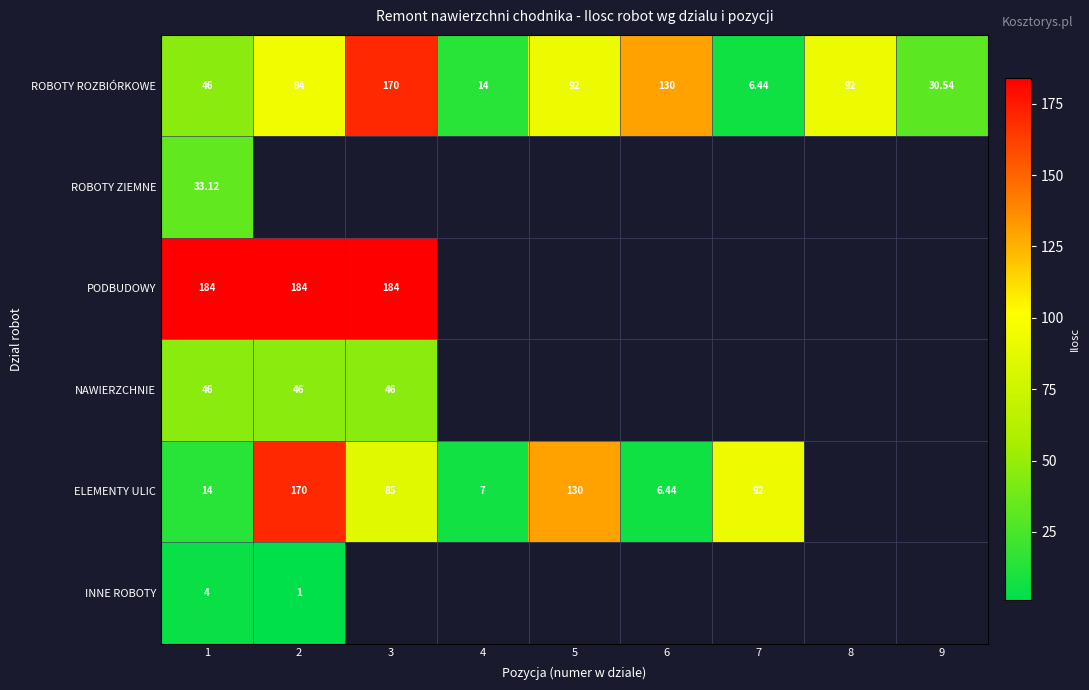

Which label corresponds to the largest value in the chart?

1